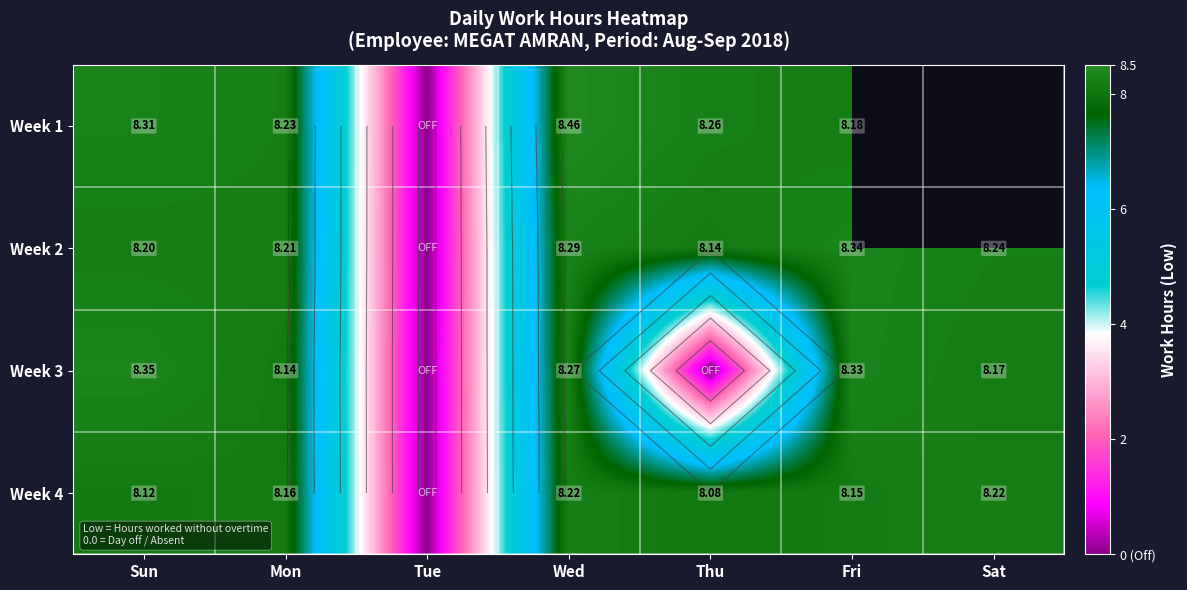

Where does the Week 3 series first go above 8?

Sun